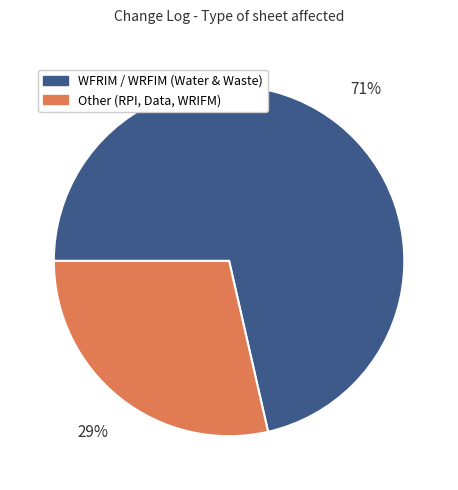

Is there a majority slice in this chart?

Yes